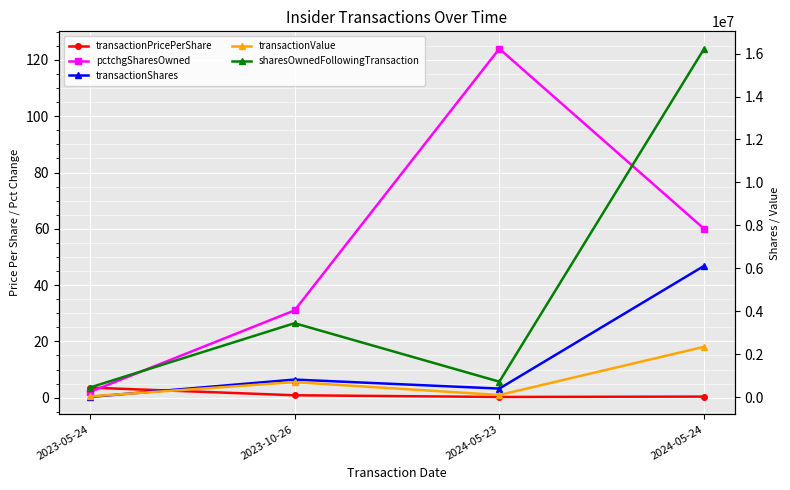

What is the value of the transactionPricePerShare point at the 4th from the left?

0.4